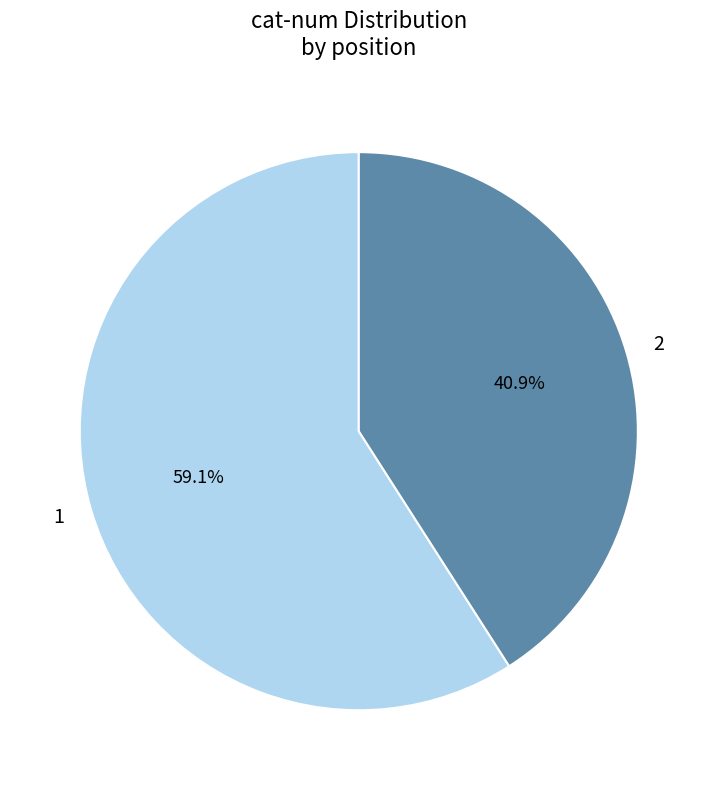

To the nearest percent, what percentage of the pie is 1?

59%